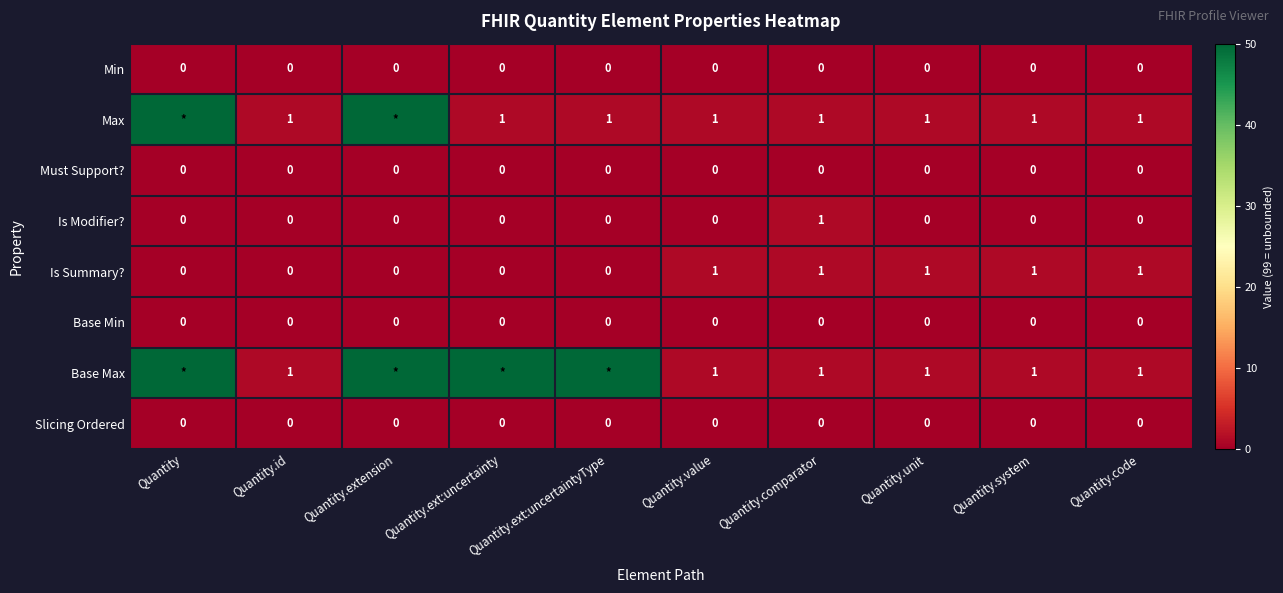

Is the value of Must Support? at Quantity.unit greater than the value of Is Summary? at Quantity.value?

No